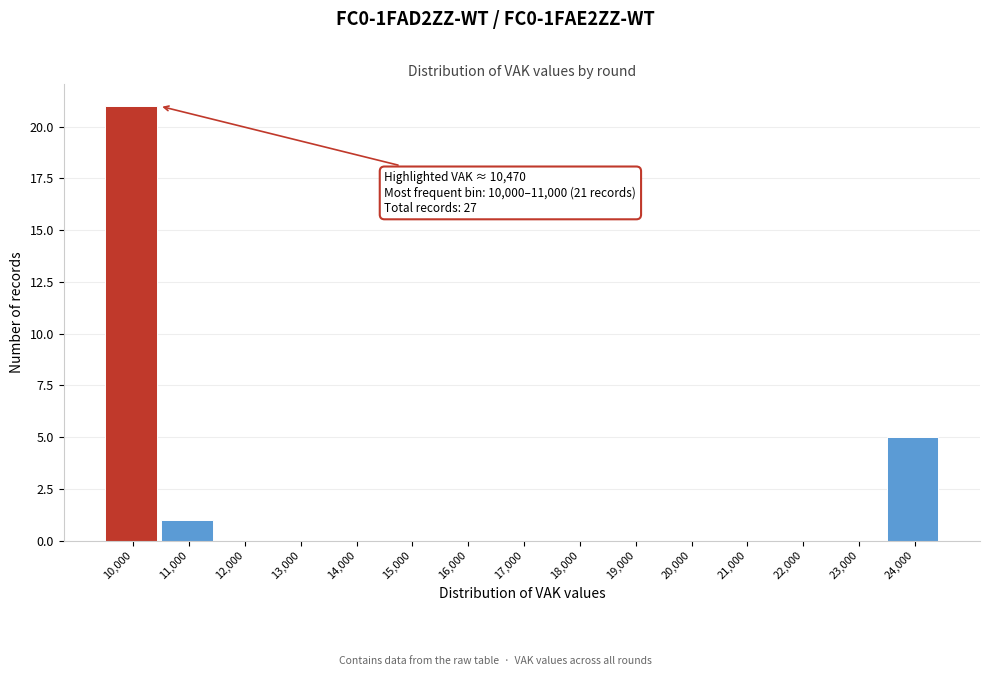

Reading left to right, list all the values displayed in this chart.

10,000=21	11,000=1	12,000=0	13,000=0	14,000=0	15,000=0	16,000=0	17,000=0	18,000=0	19,000=0	20,000=0	21,000=0	22,000=0	23,000=0	24,000=5